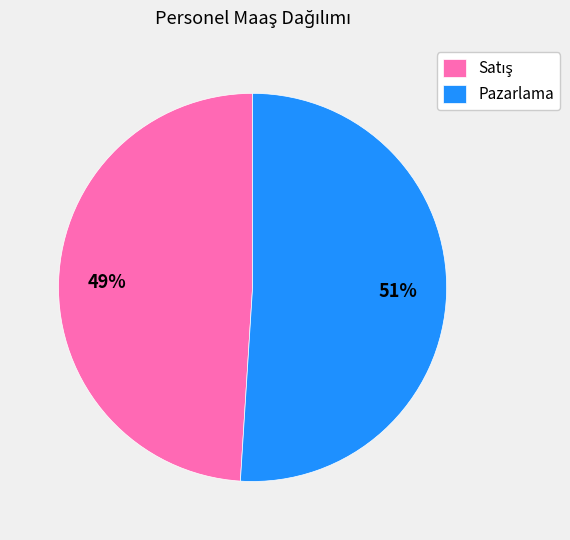

The Pazarlama slice represents 51% of the pie. True or false?

True